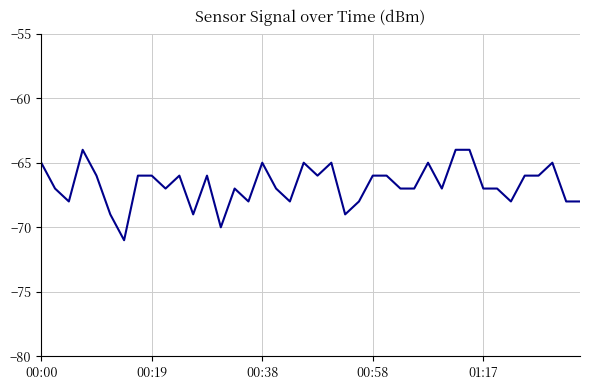

What is the maximum value shown in the chart?

-64